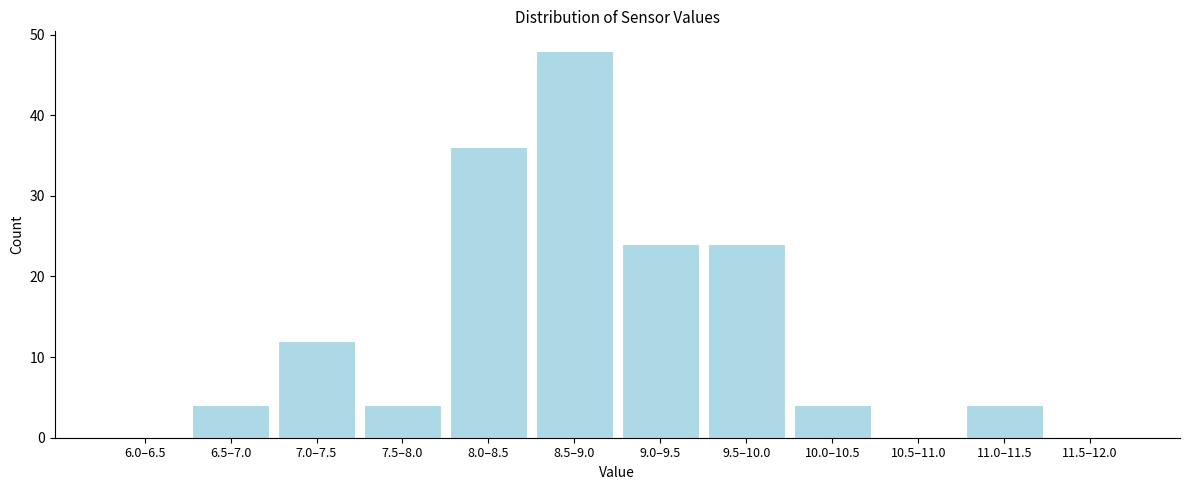

Reading left to right, what are all the values shown in this chart?

6.0–6.5=0	6.5–7.0=4	7.0–7.5=12	7.5–8.0=4	8.0–8.5=36	8.5–9.0=48	9.0–9.5=24	9.5–10.0=24	10.0–10.5=4	10.5–11.0=0	11.0–11.5=4	11.5–12.0=0